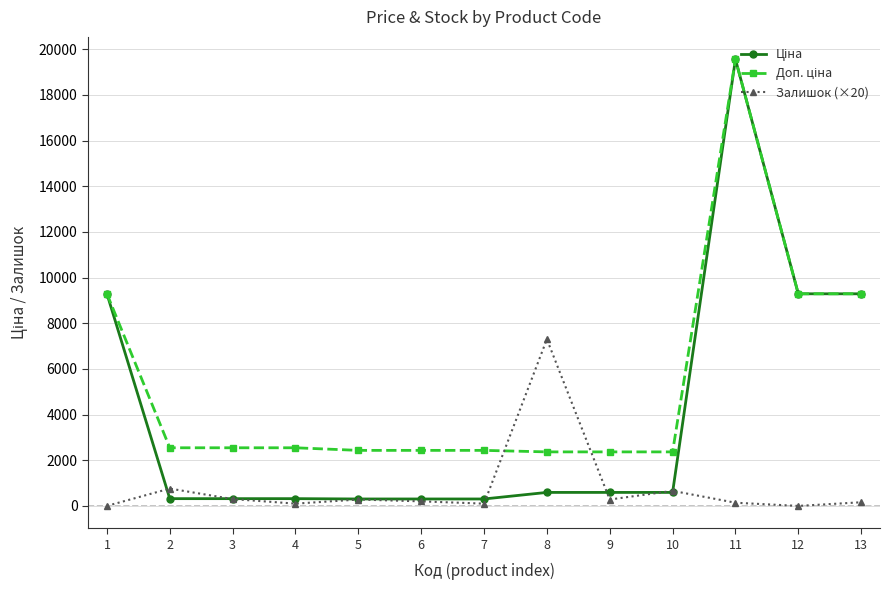

What is the value of the Ціна point at the 5th from the left?

304.1